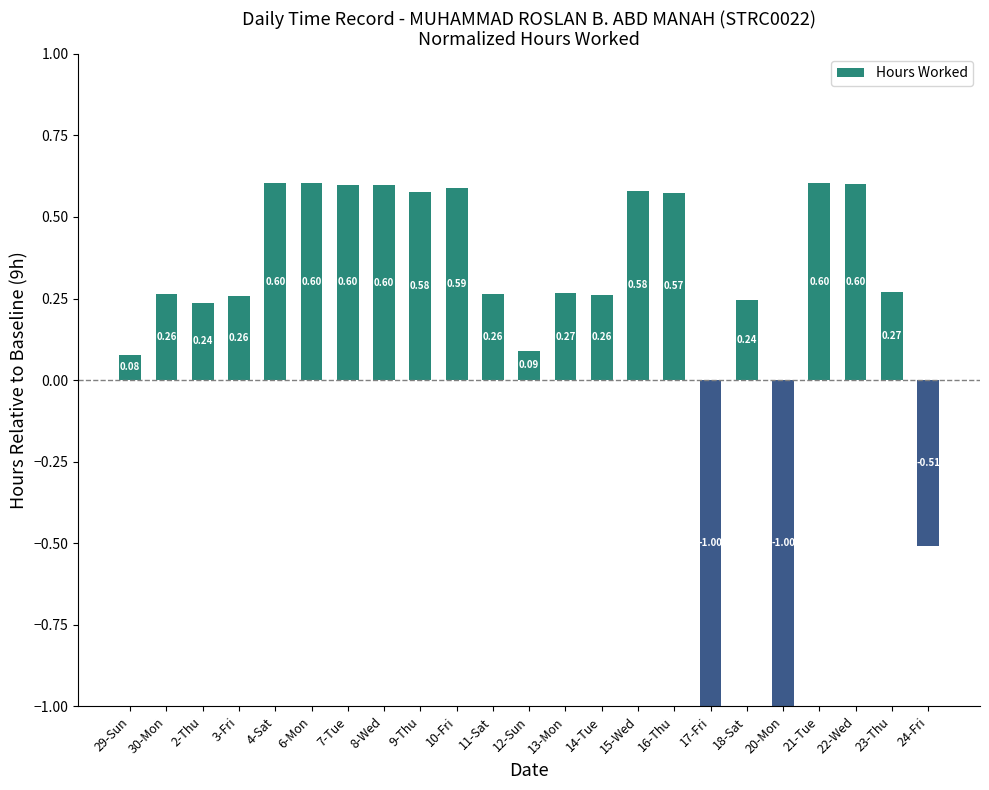

What is the difference between the values at 11-Sat and 24-Fri?

0.8